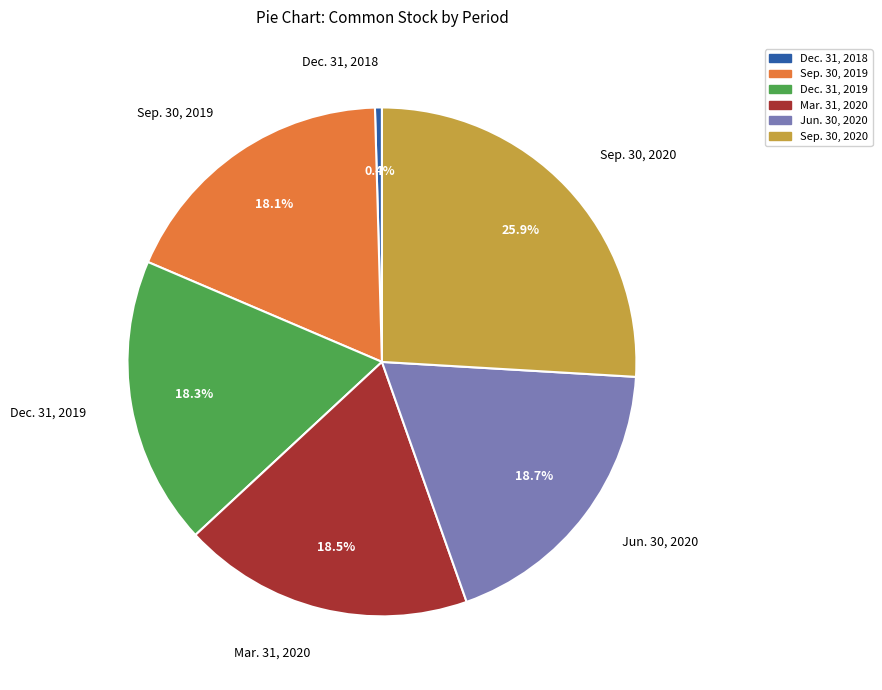

Combined, do Mar. 31, 2020 and Sep. 30, 2020 account for over 50%?

No